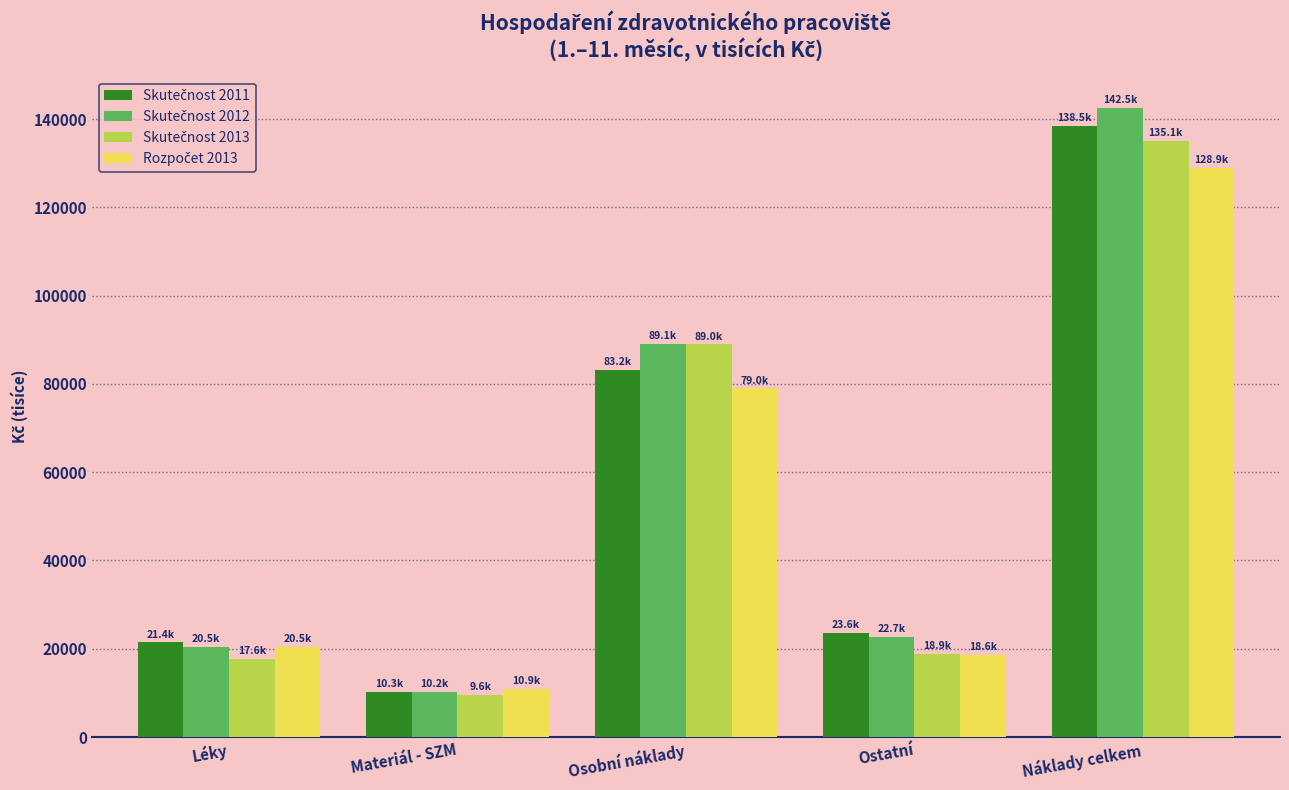

What is the smallest value displayed?

9610.9